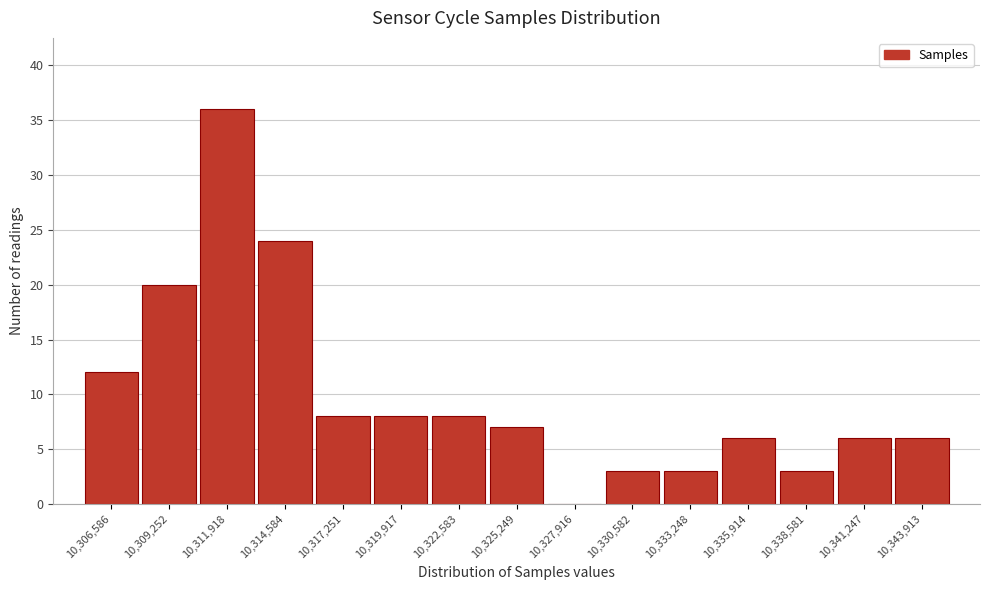

Reading right to left, what are all the values shown in this chart?

10,343,913=6	10,341,247=6	10,338,581=3	10,335,914=6	10,333,248=3	10,330,582=3	10,327,916=0	10,325,249=7	10,322,583=8	10,319,917=8	10,317,251=8	10,314,584=24	10,311,918=36	10,309,252=20	10,306,586=12